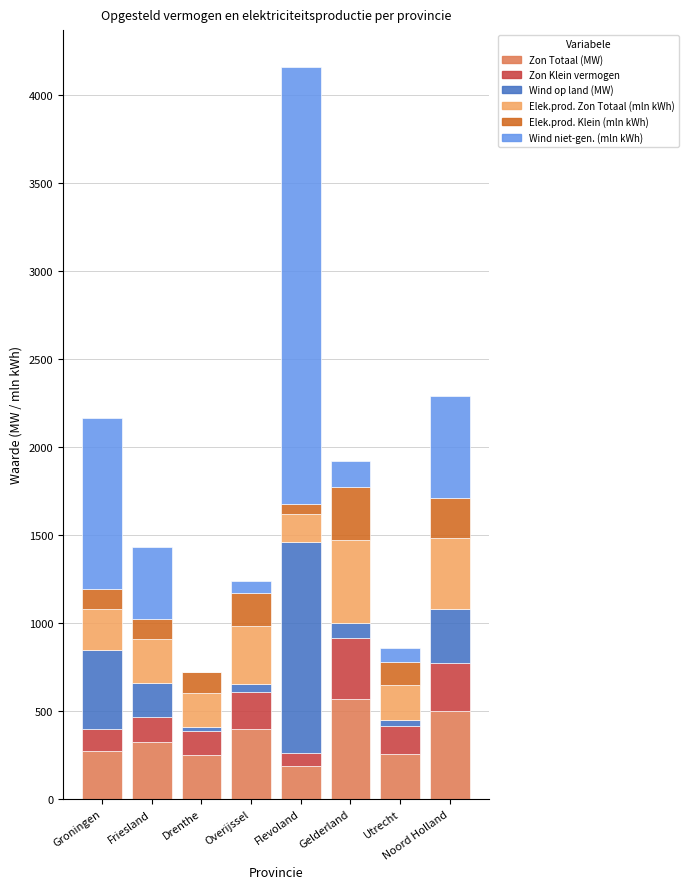

Count the number of categories in the chart.

8